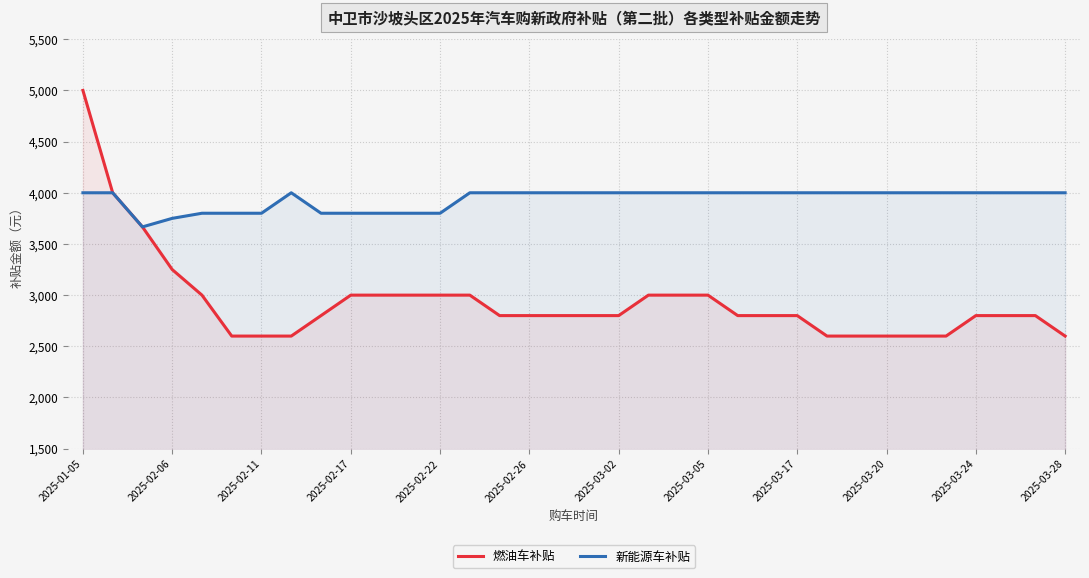

What value does the 燃油车补贴 series have at 28?

2600.0